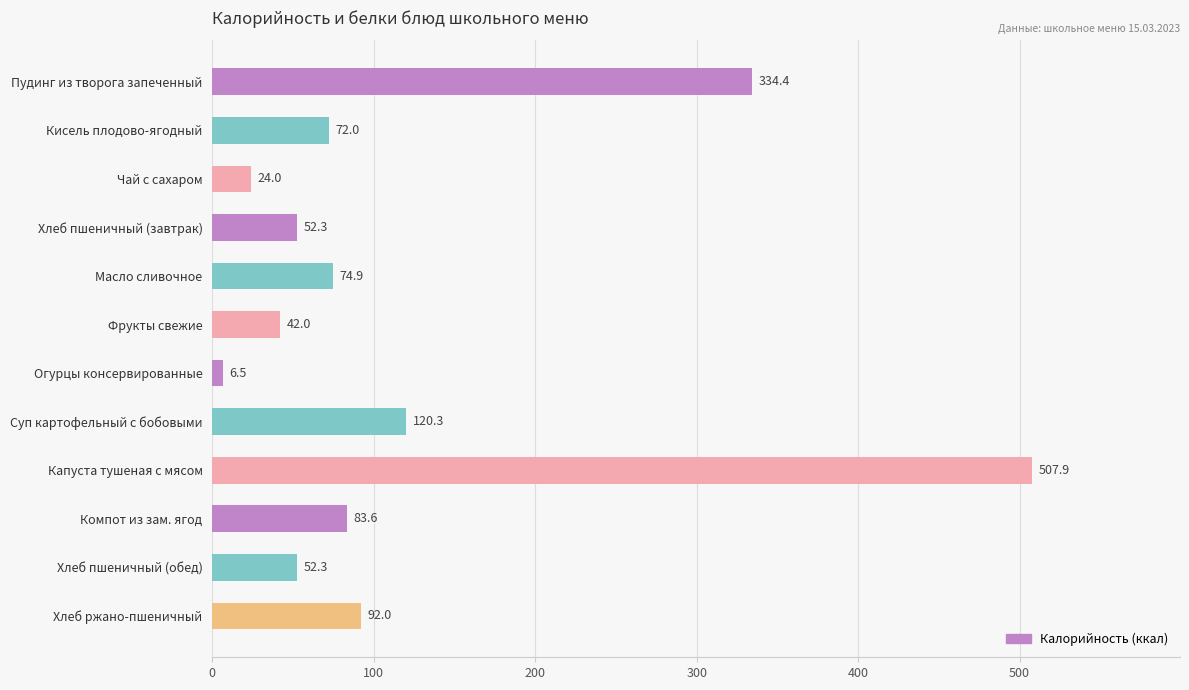

What is the change in value from Пудинг из творога запеченный to Огурцы консервированные?

-327.9